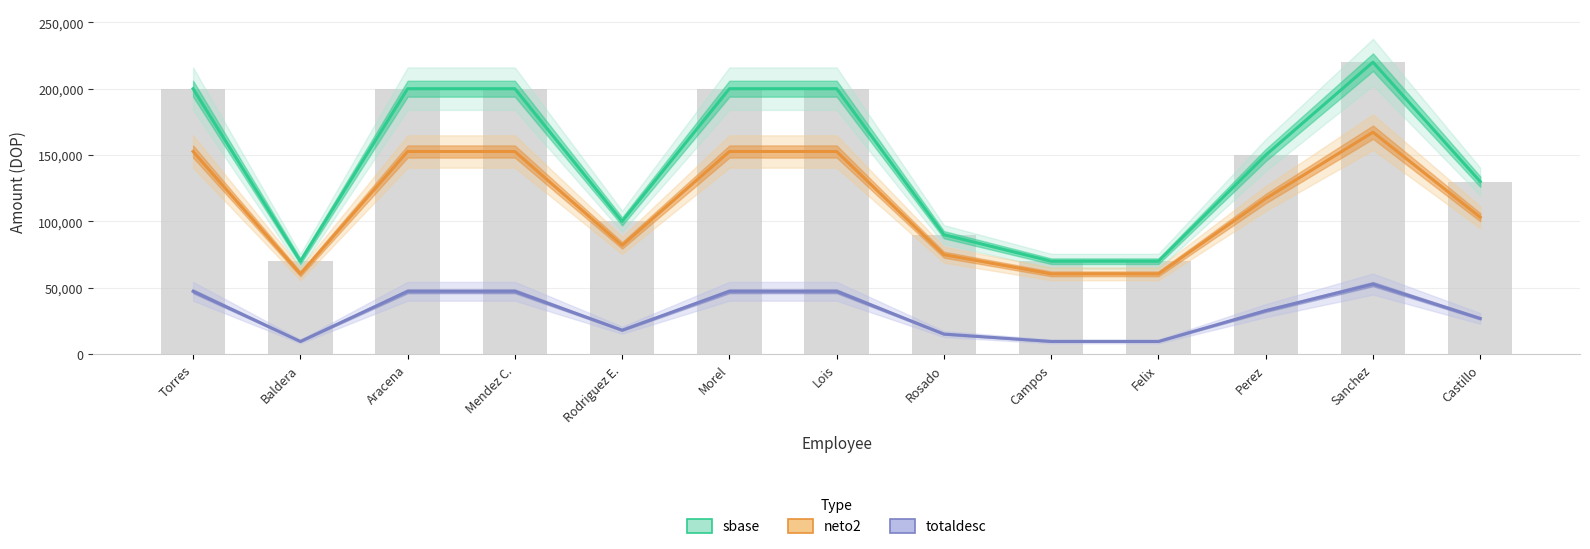

Reading left to right, extract all data points from this chart.

sbase: 200000.0	70000.0	200000.0	200000.0	100000.0	200000.0	200000.0	90000.0	70000.0	70000.0	150000.0	220000.0	130000.0
neto2: 152674.7	60469.6	152674.7	152674.7	81959.6	152674.7	152674.7	74902.8	60469.6	60469.6	117243.3	167244.2	103129.8
totaldesc: 47325.3	9530.5	47325.3	47325.3	18040.4	47325.3	47325.3	15097.2	9530.5	9530.5	32756.7	52755.8	26870.2